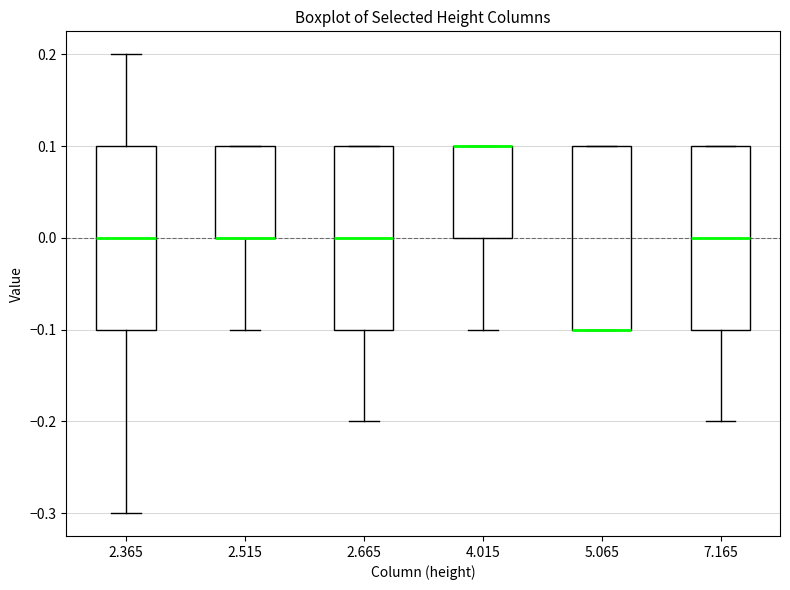

Where does the lower whisker of the box at x = 2.515 end on the y-axis? The values are not printed on the chart, so give them approximately, as read against the axis.

-0.1